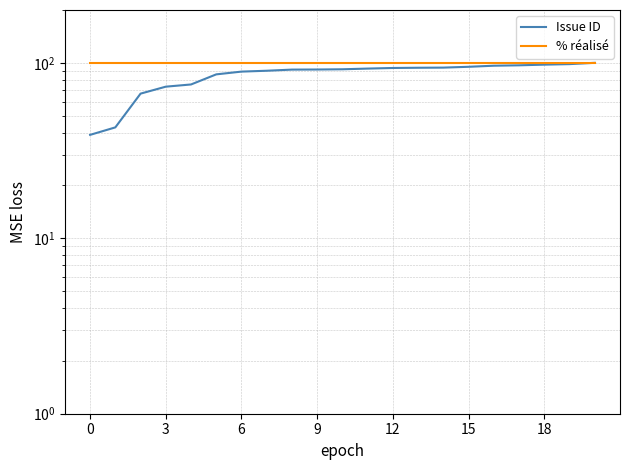

What is the label of the 4th point from the right?

17